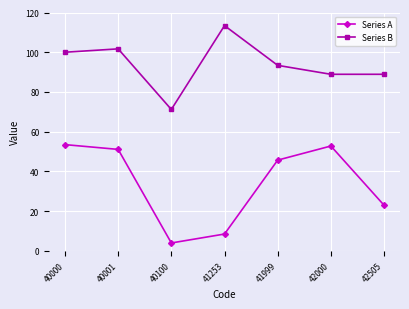

At how many categories does at least one series exceed 72?

6